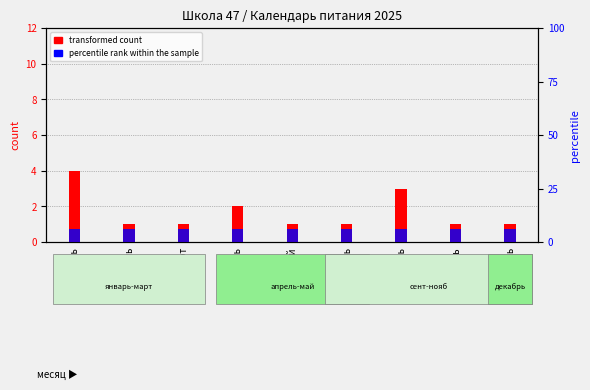

What is the label of the 8th bar from the left?

ноябрь